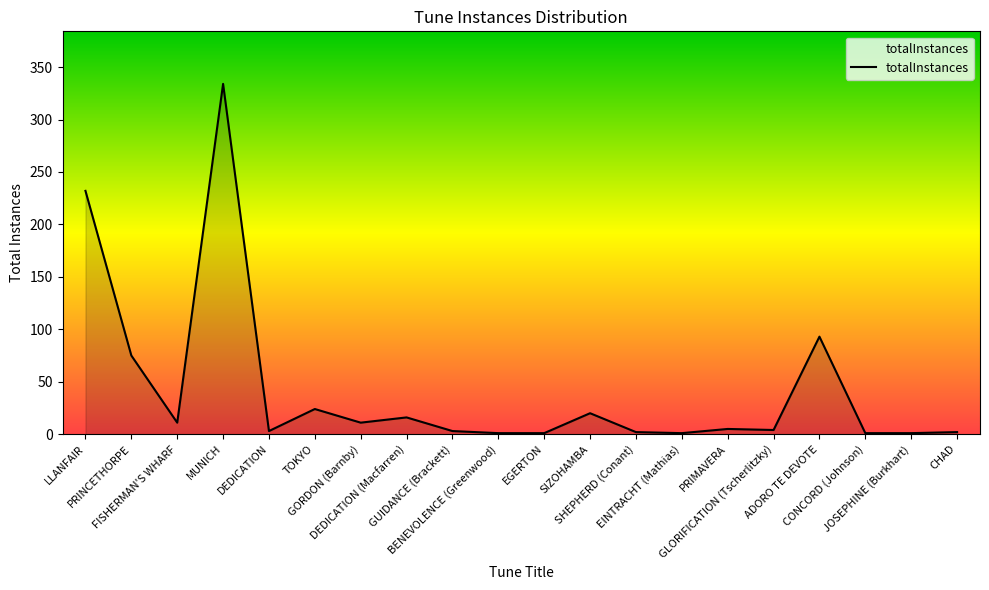

How many distinct data groups are displayed?

1